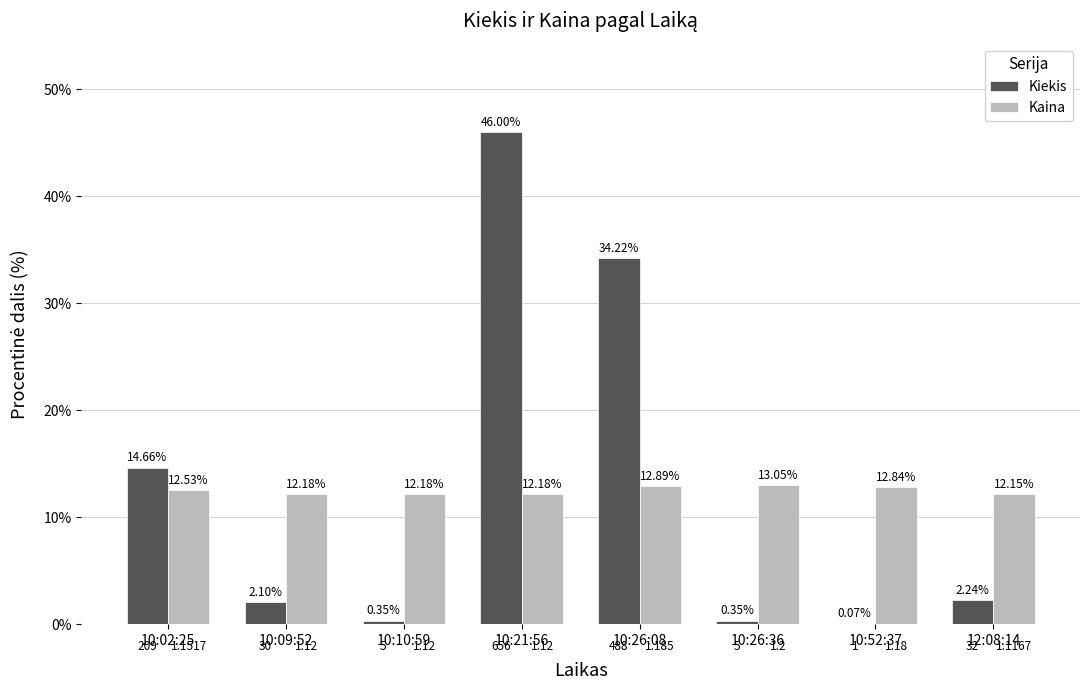

Which series changed the most between 10:02:25 and 10:26:36?

Kiekis